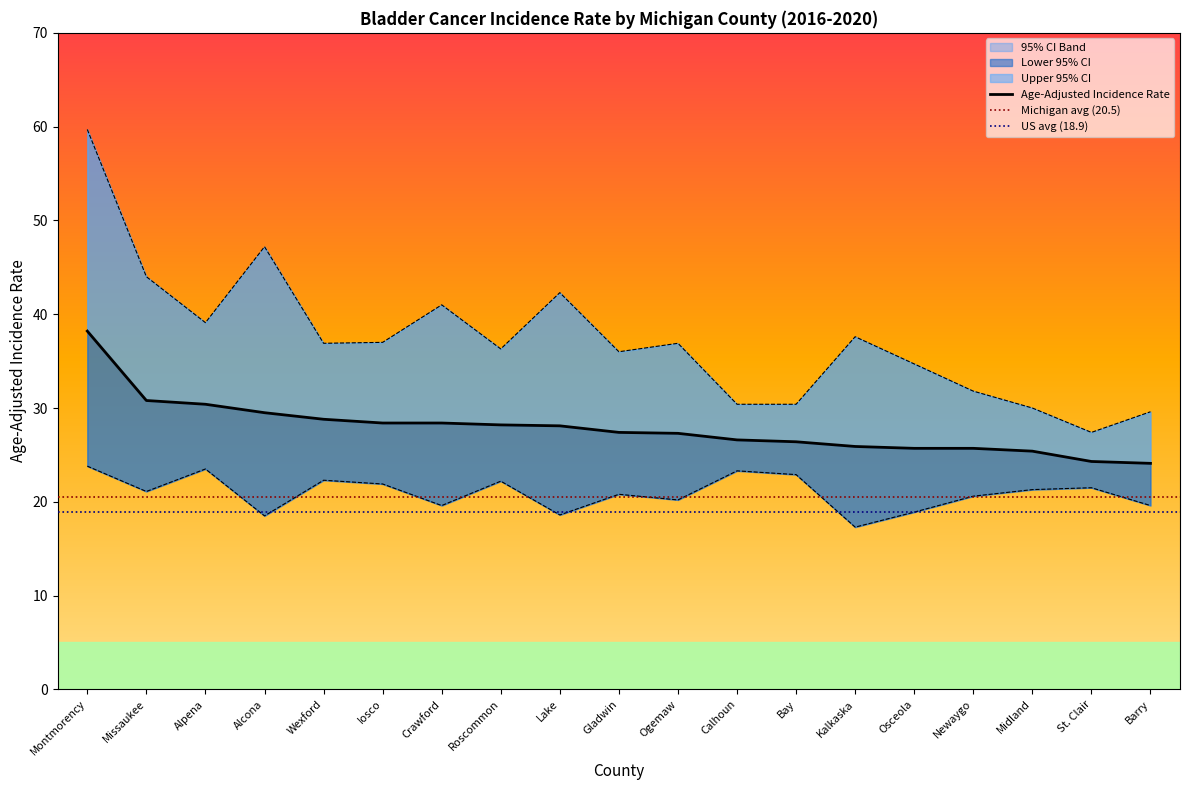

At how many categories does at least one series exceed 33?

13